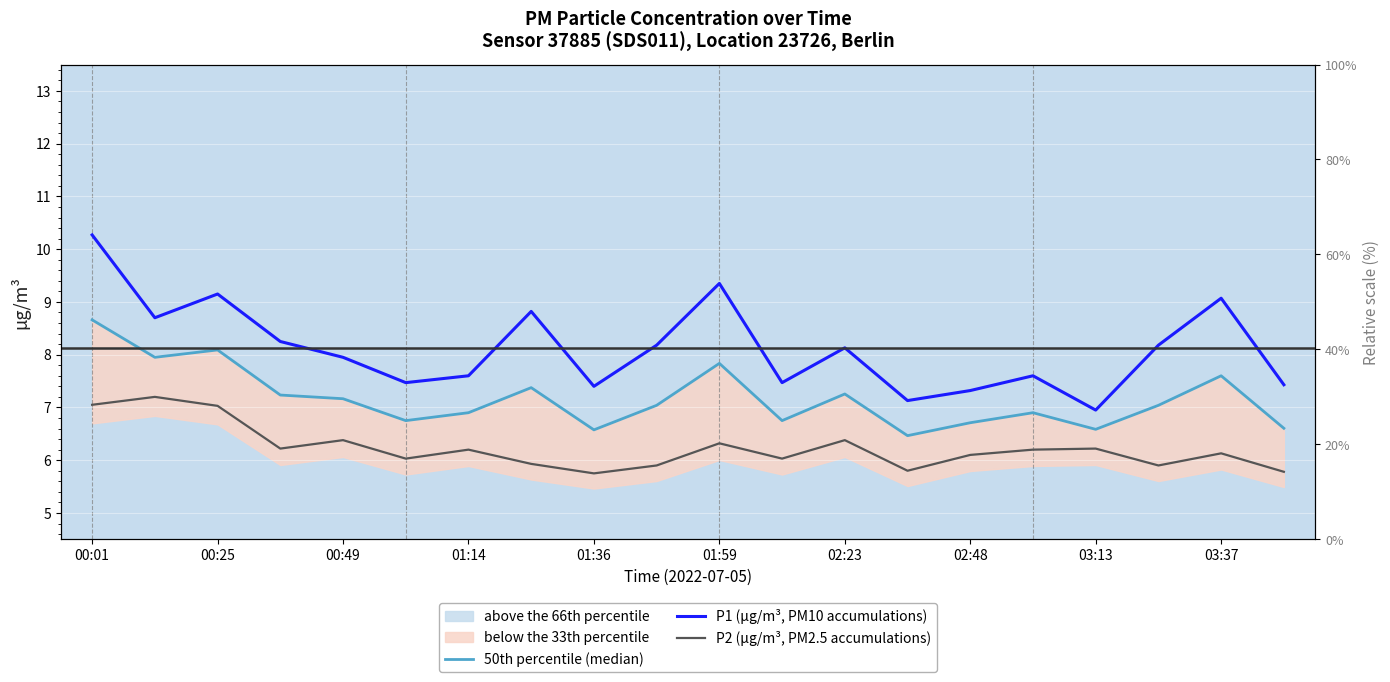

How many data points in P1 (µg/m³, PM10 accumulations) are less than 8?

10